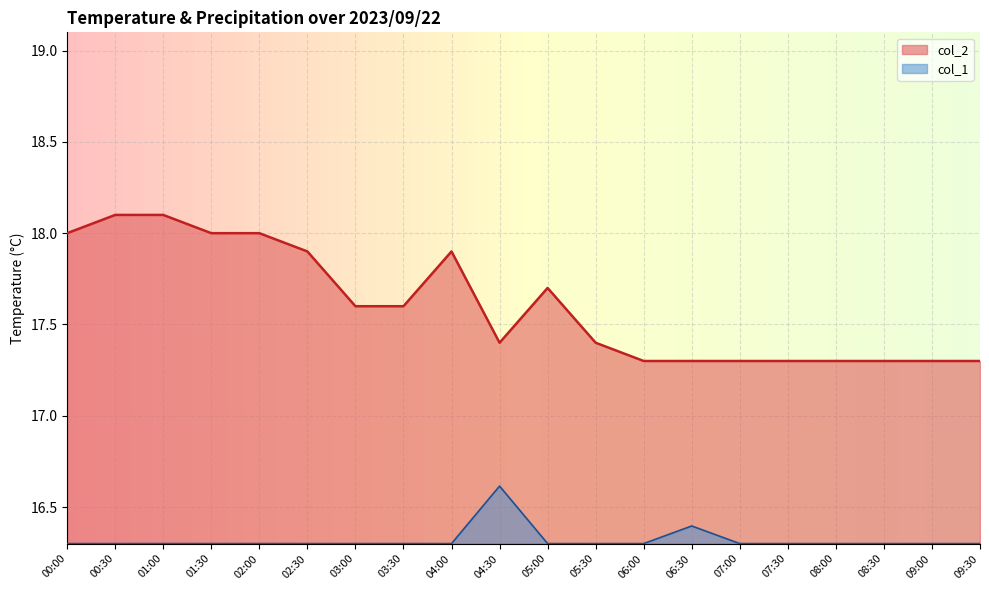

What is the label of the 9th point from the right?

05:30